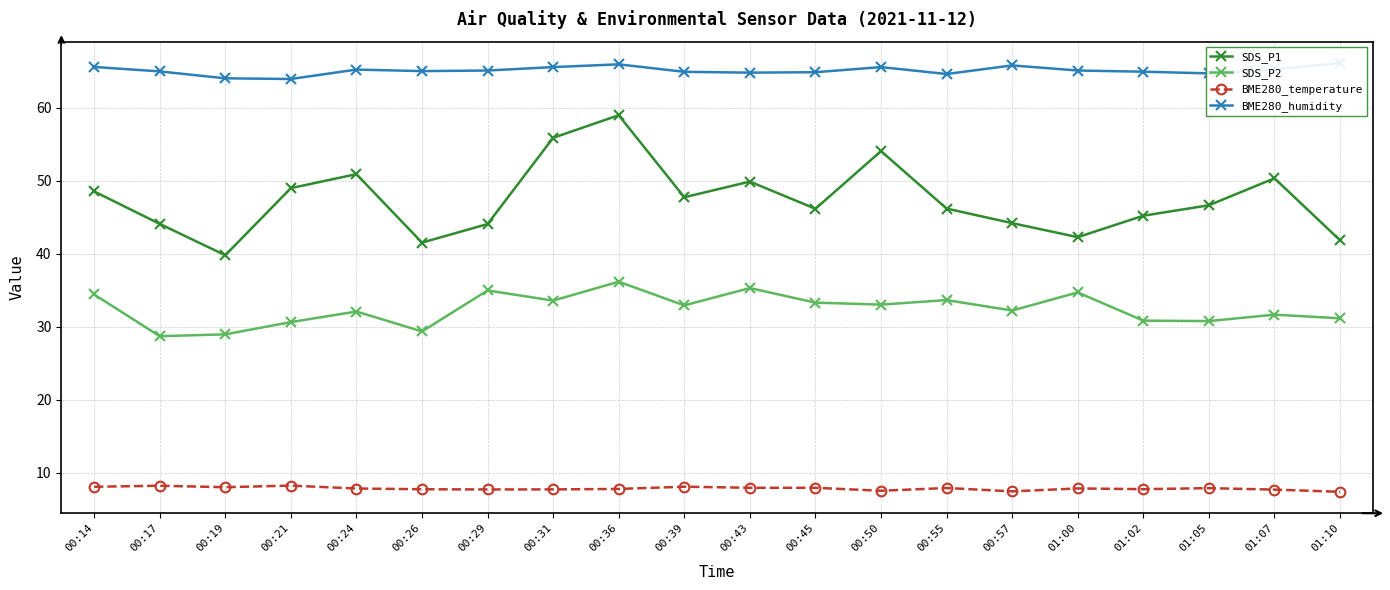

What value does the SDS_P2 series have at 00:57?

32.2